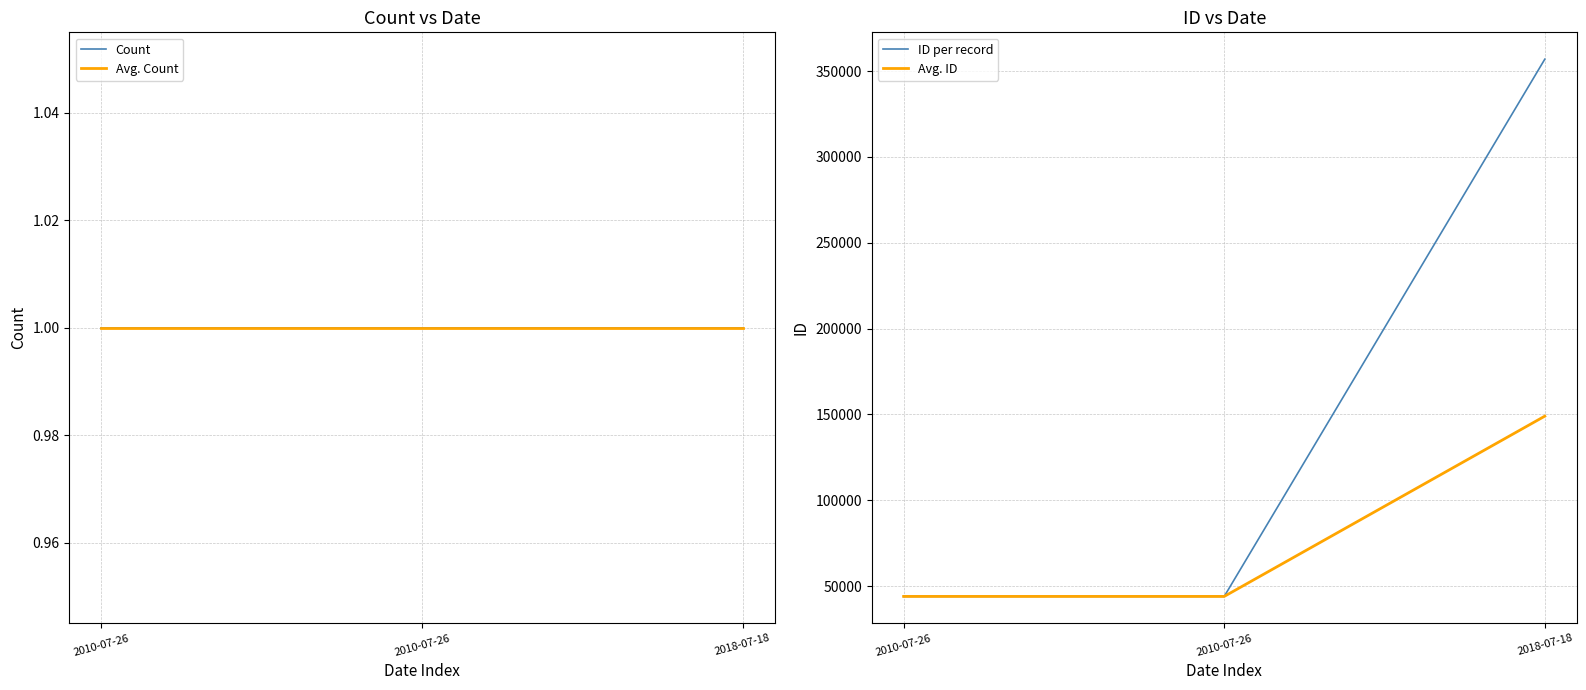

Rank the categories by Avg. Count value from lowest to highest.

2010-07-26, 2010-07-26, 2018-07-18